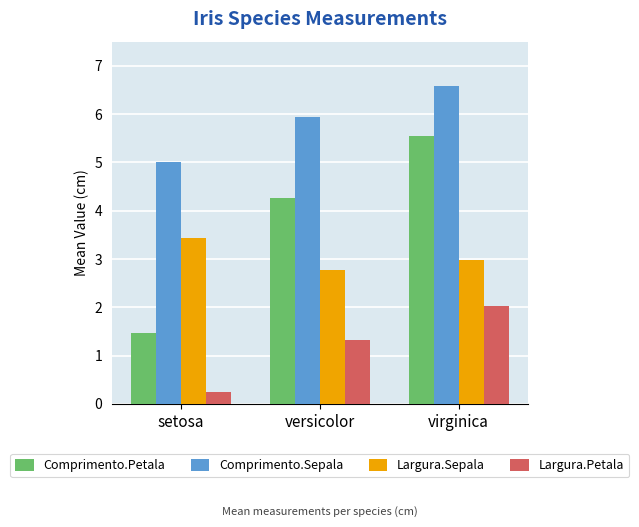

List the series in order of their peak value, lowest first.

Largura.Petala, Largura.Sepala, Comprimento.Petala, Comprimento.Sepala